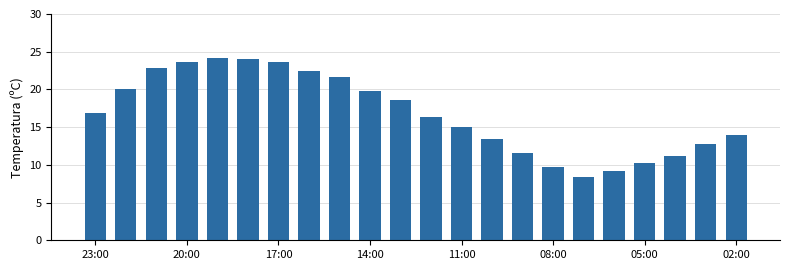

What is the difference between the maximum and minimum values?

15.8